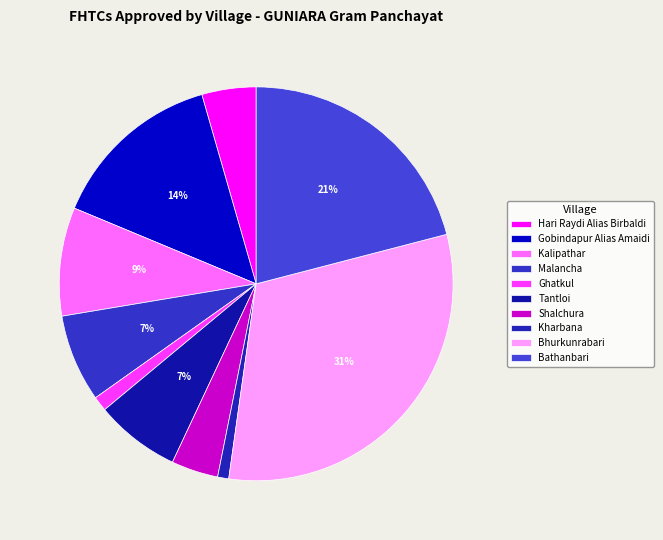

To the nearest percent, what percentage of the pie is Malancha?

7%